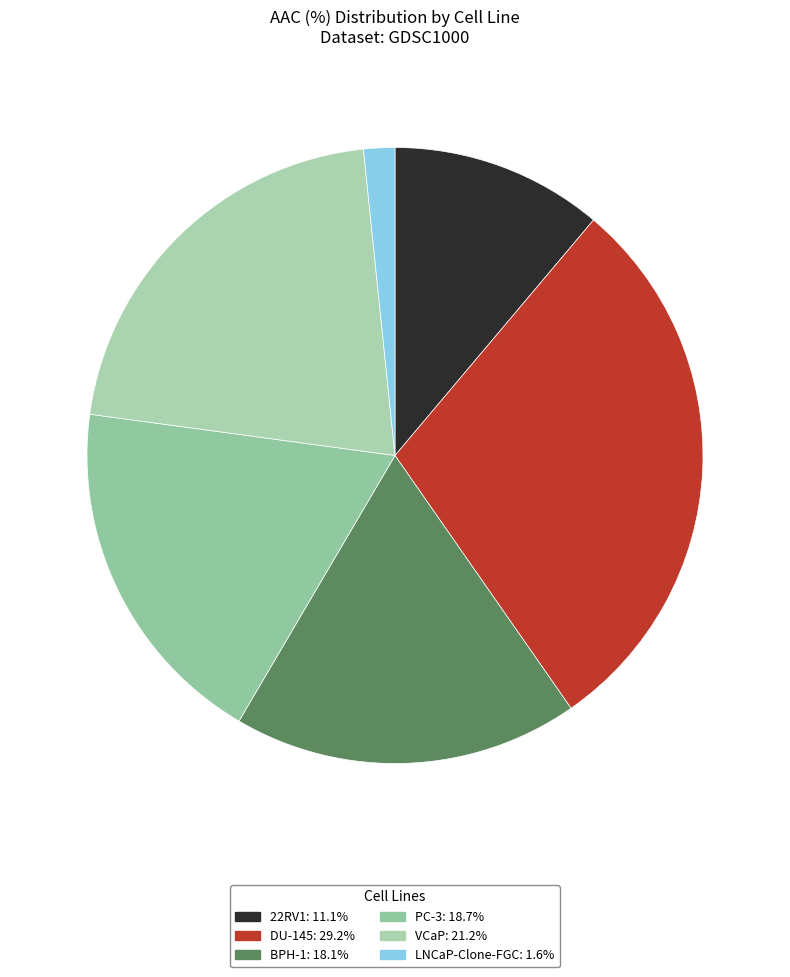

How many slices are in this pie chart?

6